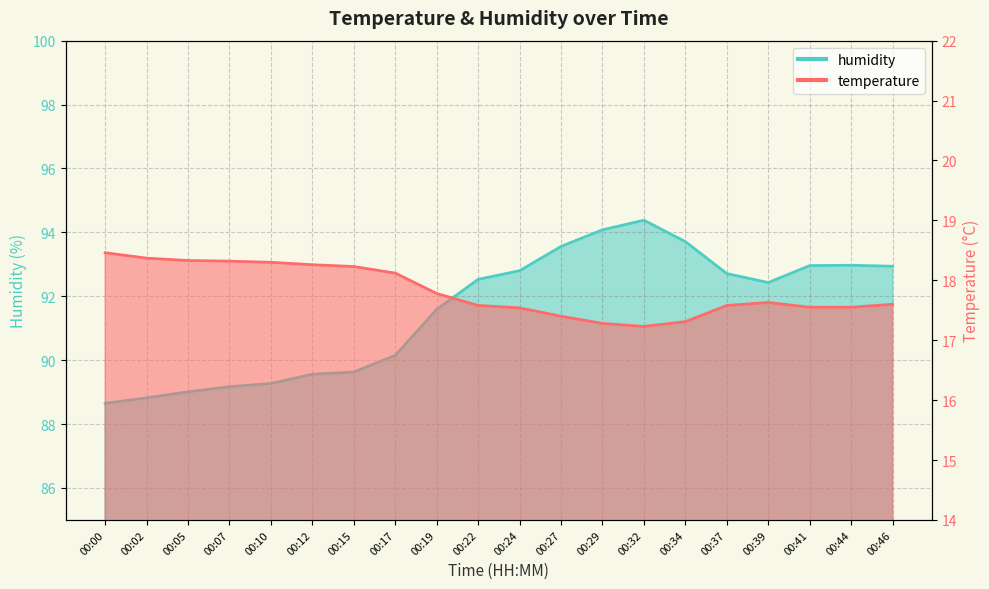

True or false: humidity and temperature intersect in this chart.

False